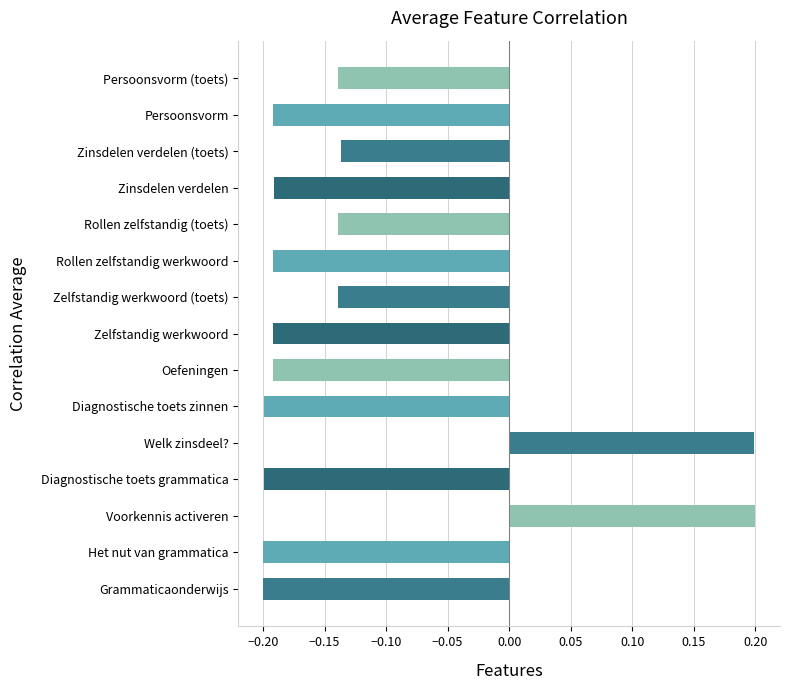

How many values are above zero?

2